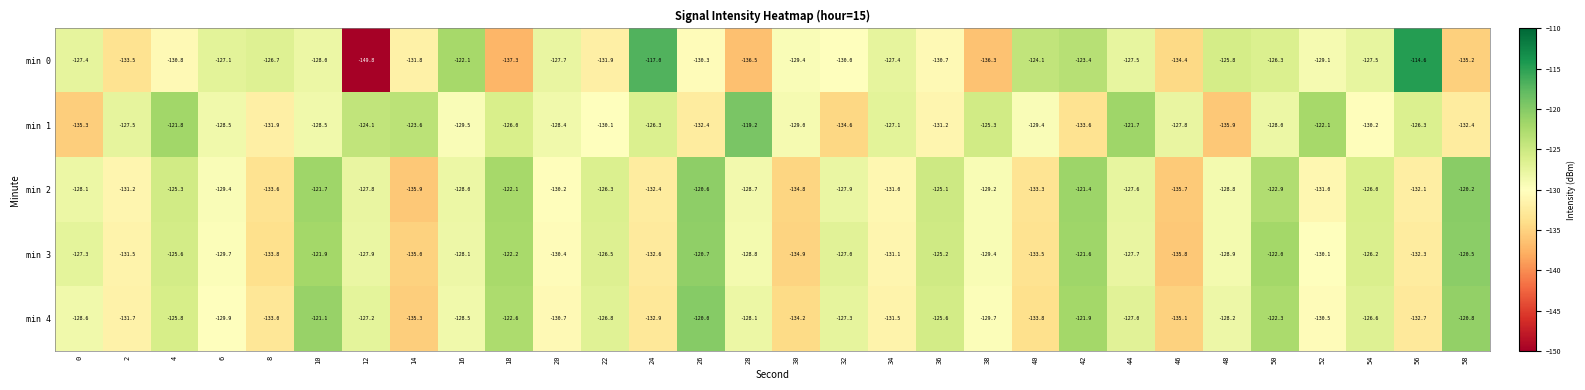

How many data points in min 3 are less than -128?

16